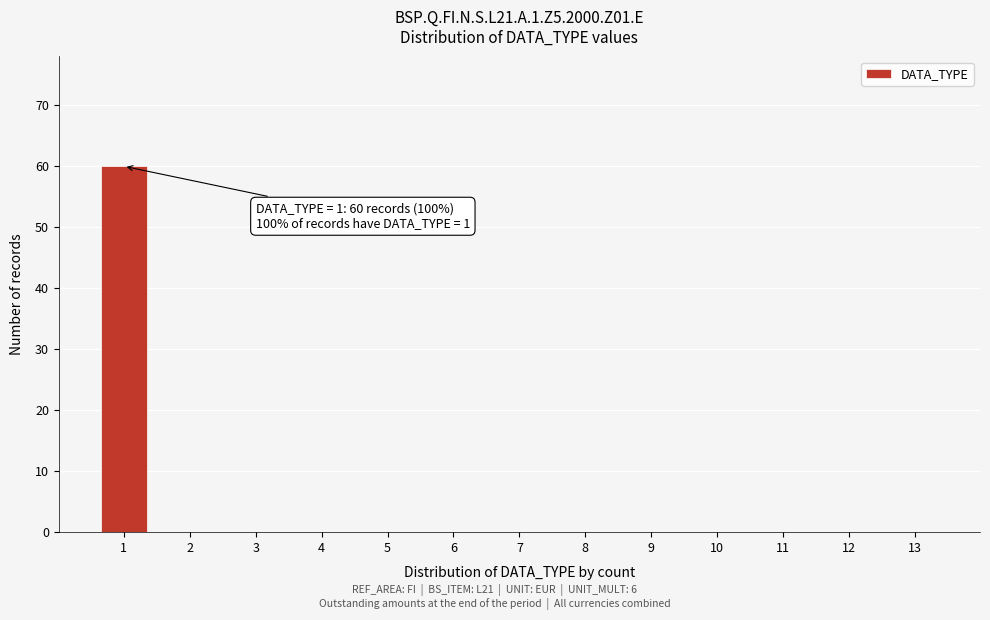

Reading right to left, list all the values displayed in this chart.

13=0	12=0	11=0	10=0	9=0	8=0	7=0	6=0	5=0	4=0	3=0	2=0	1=60